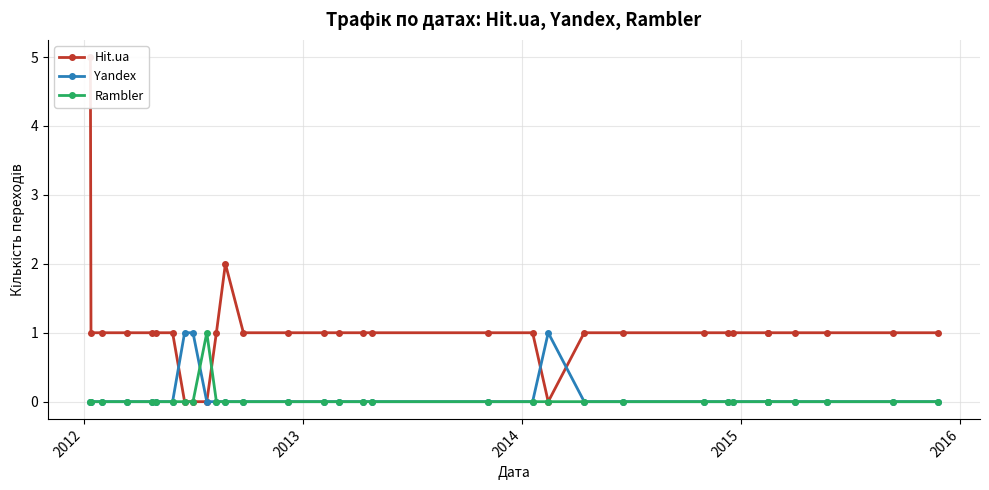

True or false: Yandex has more than 0 interior local peaks.

True